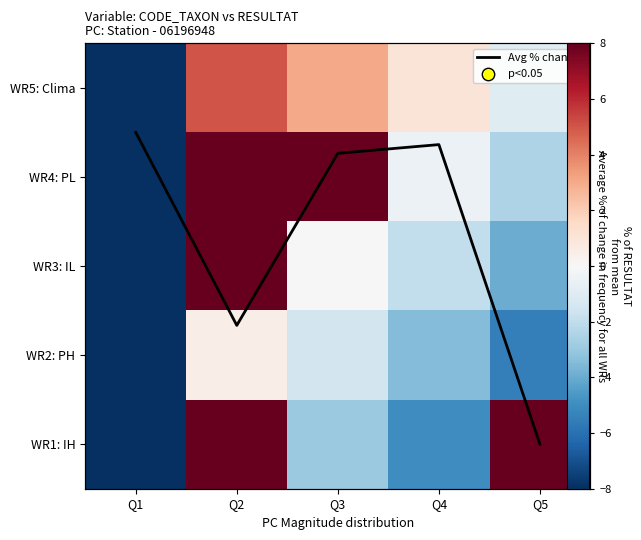

How many data points in WR2: PH are above -3?

2